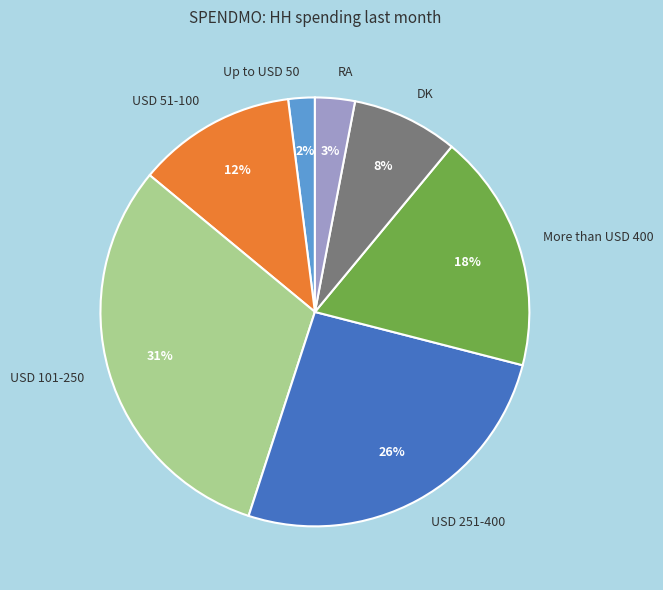

Count the number of slices in the pie.

7